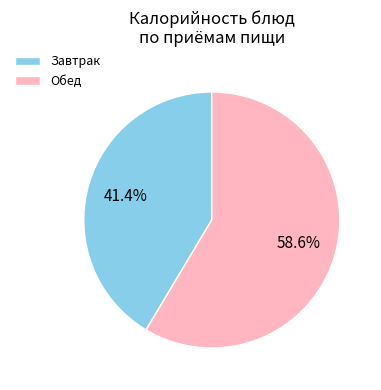

Which has a higher value, Обед or Завтрак?

Обед